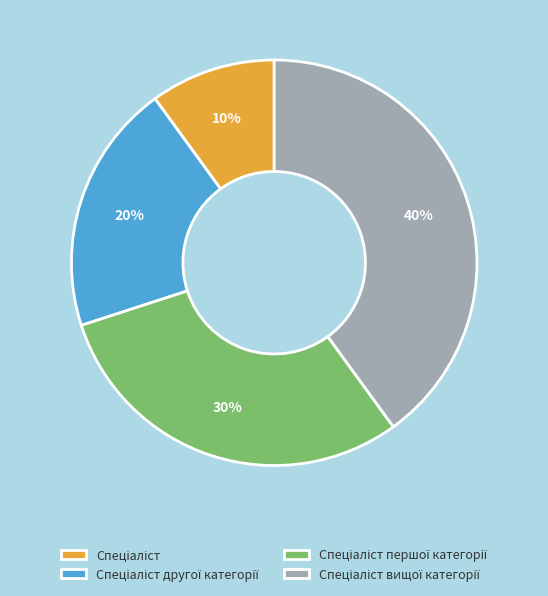

Is there a majority slice in this chart?

No